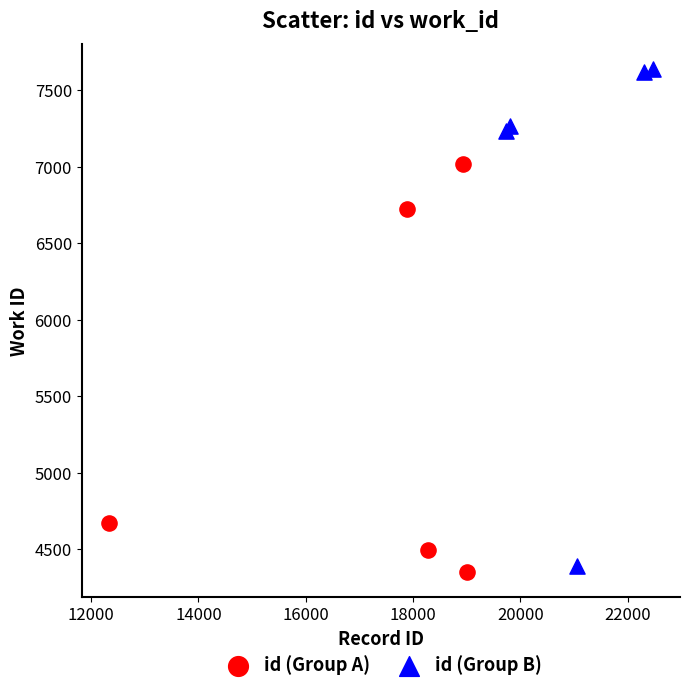

Which series contains the highest Y value?

id (Group B)